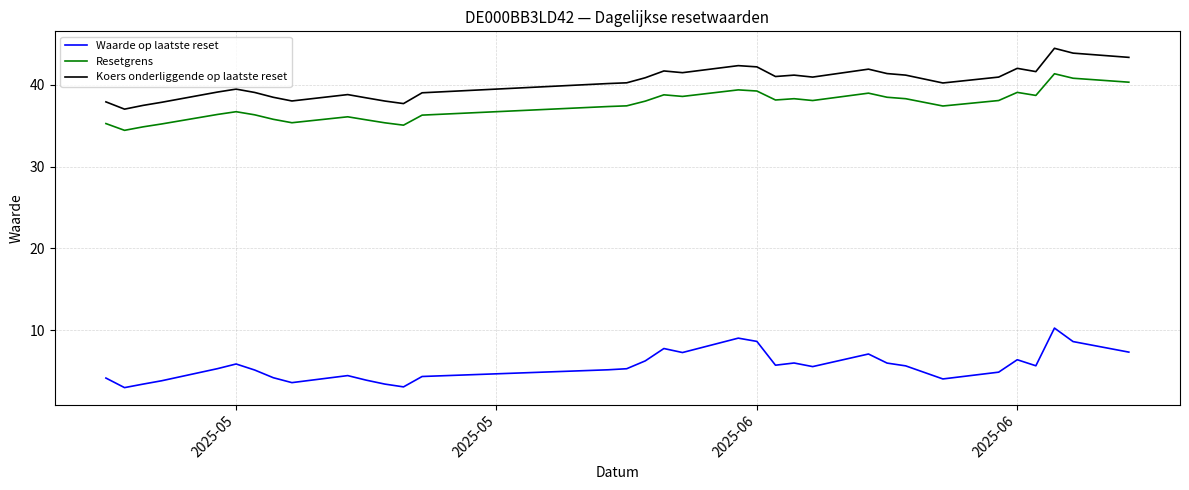

Which series has the largest total across all categories?

Koers onderliggende op laatste reset